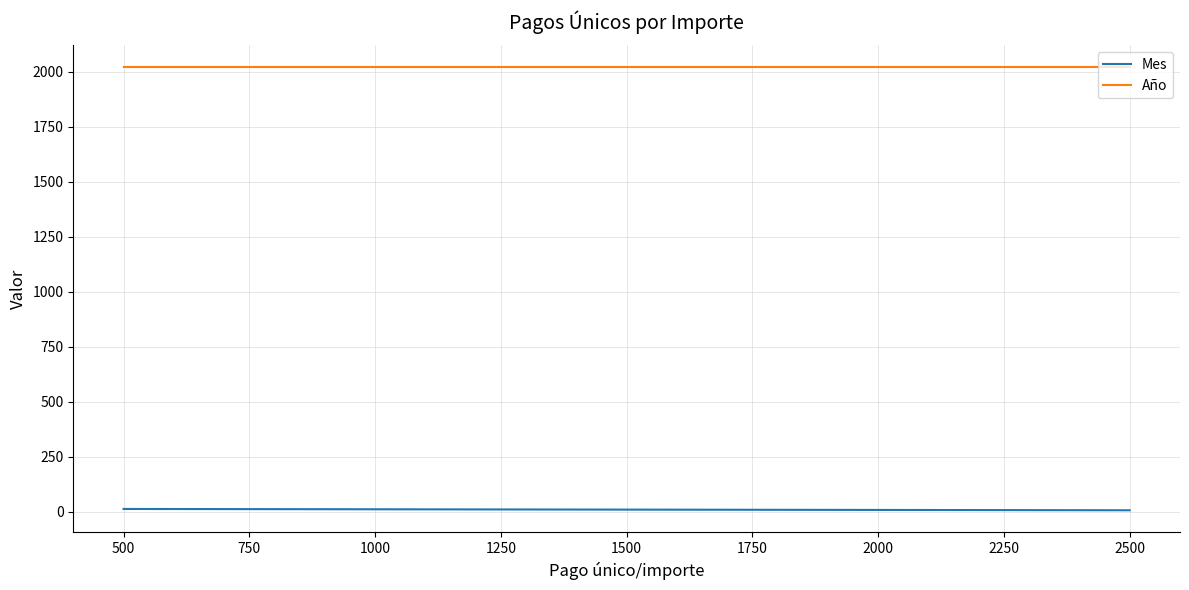

What is the highest value of the Mes series?

12